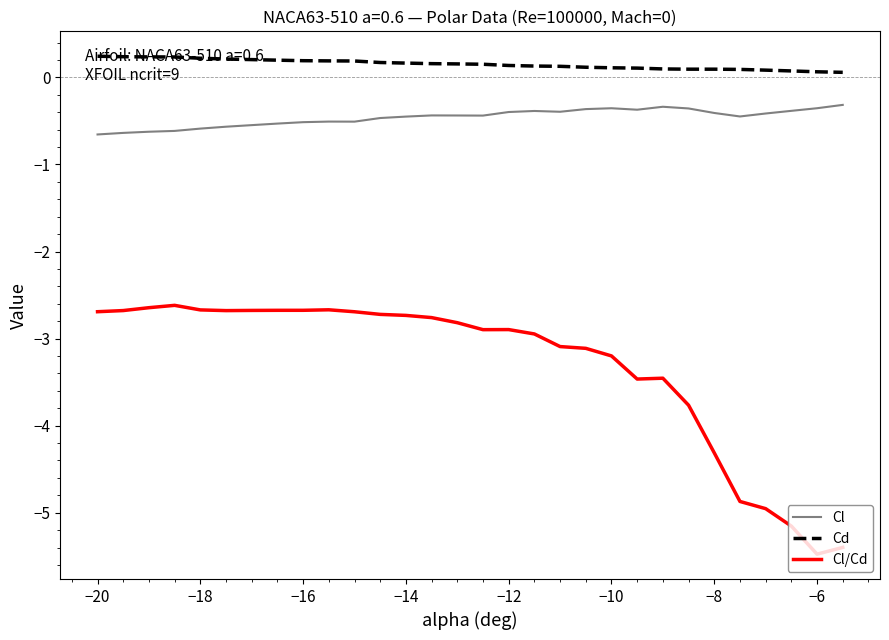

True or false: Cl and Cl/Cd intersect in this chart.

False